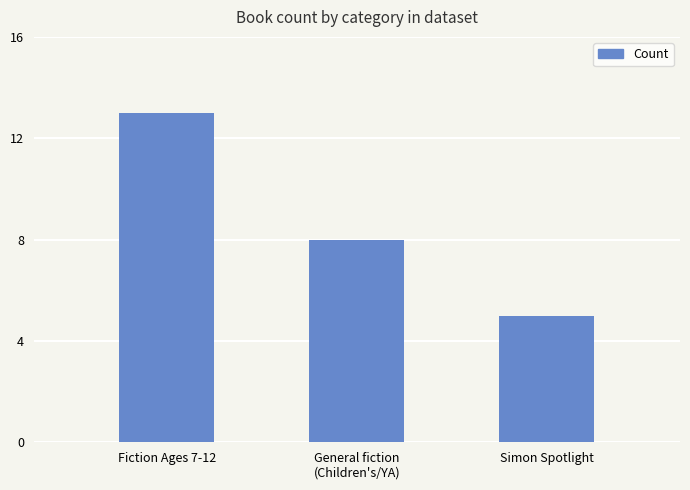

Where does the data first go above 8?

Fiction Ages 7-12